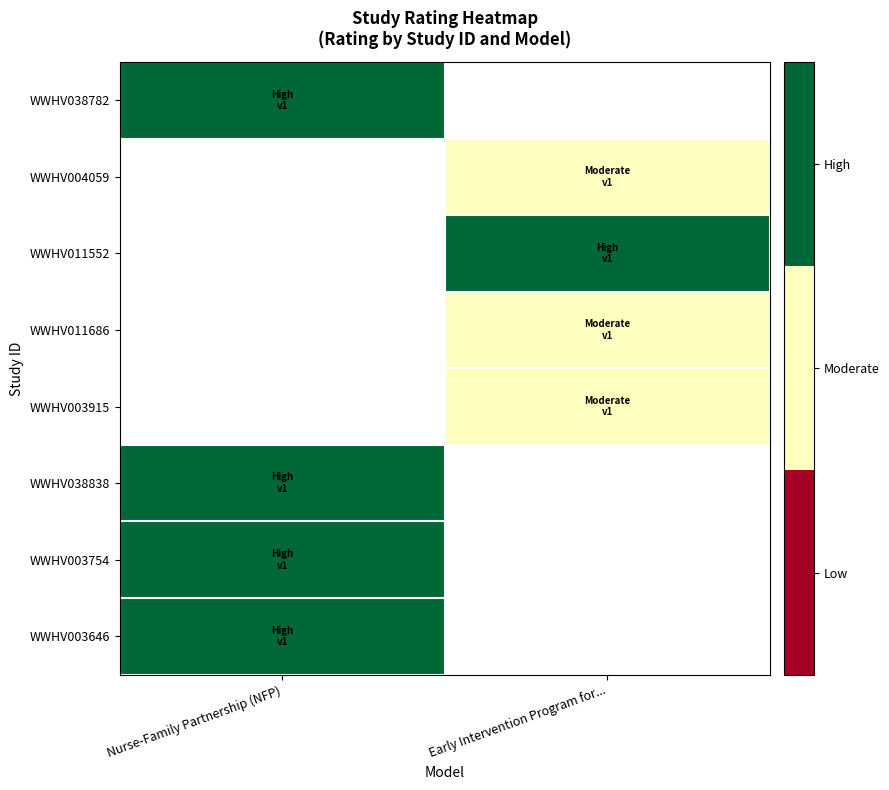

Count the number of data series in this chart.

8